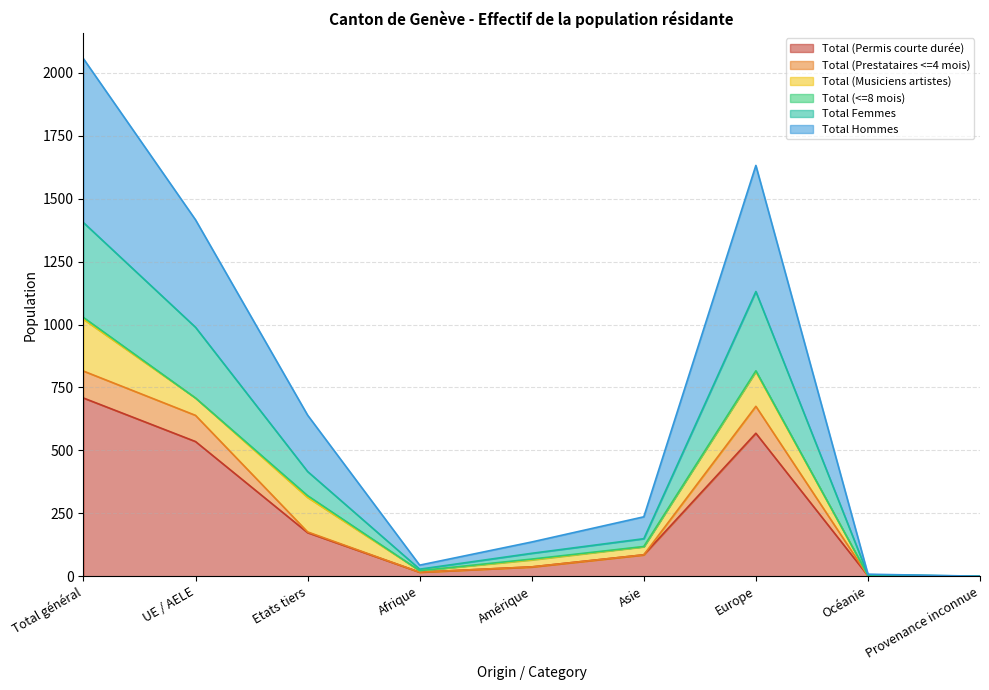

Where is Total (Prestataires <=4 mois) nearest to the value 407?

Etats tiers